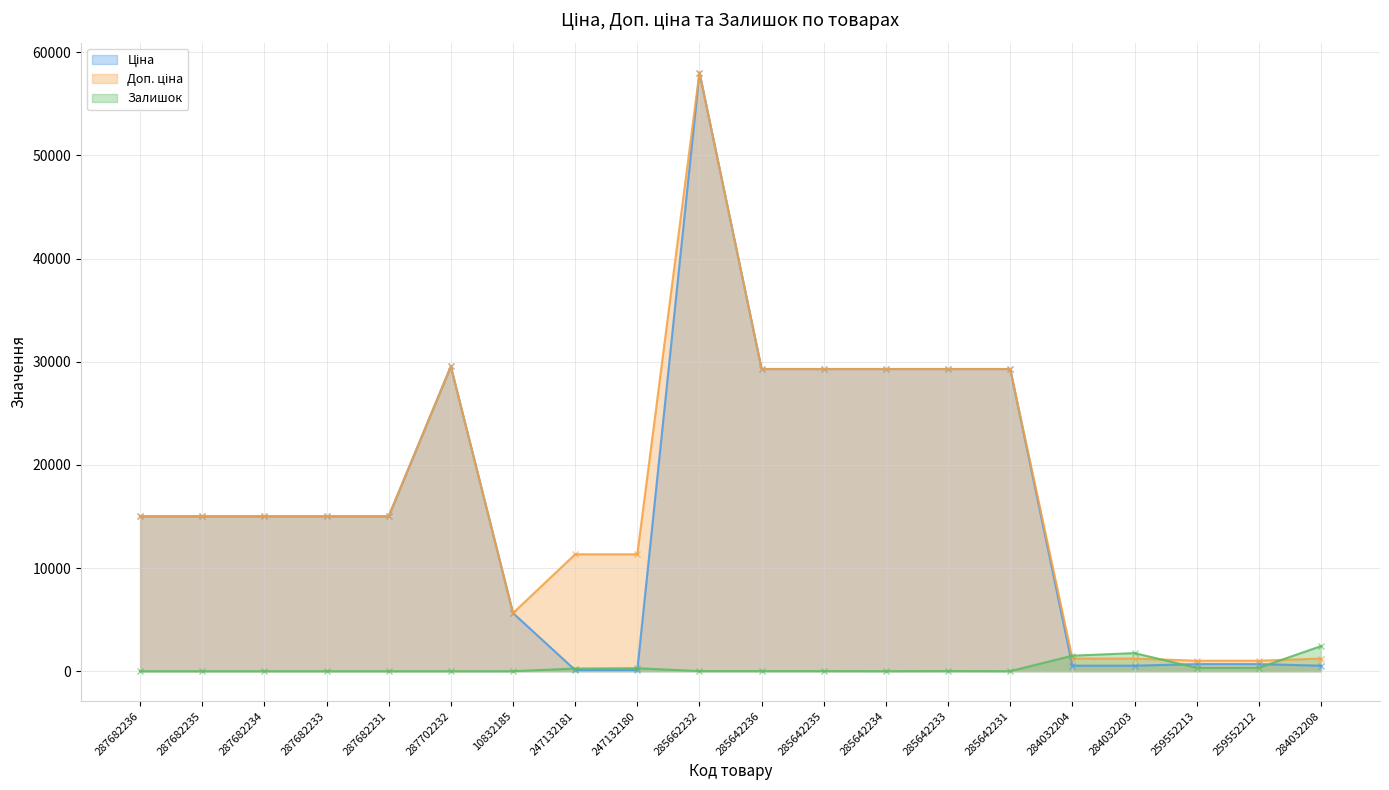

True or false: Ціна and Доп. ціна cross at least once.

False